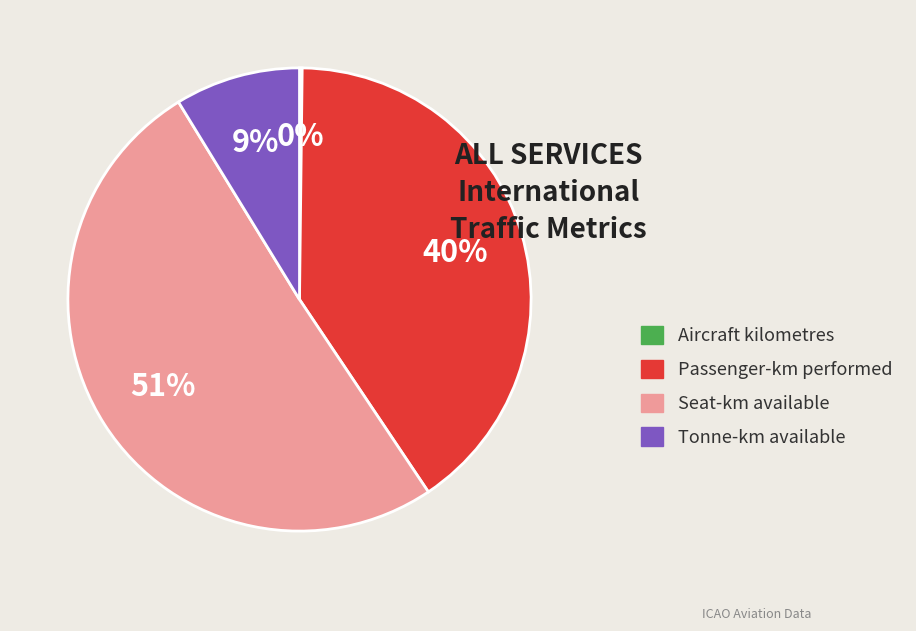

Does any single category account for the majority?

Yes